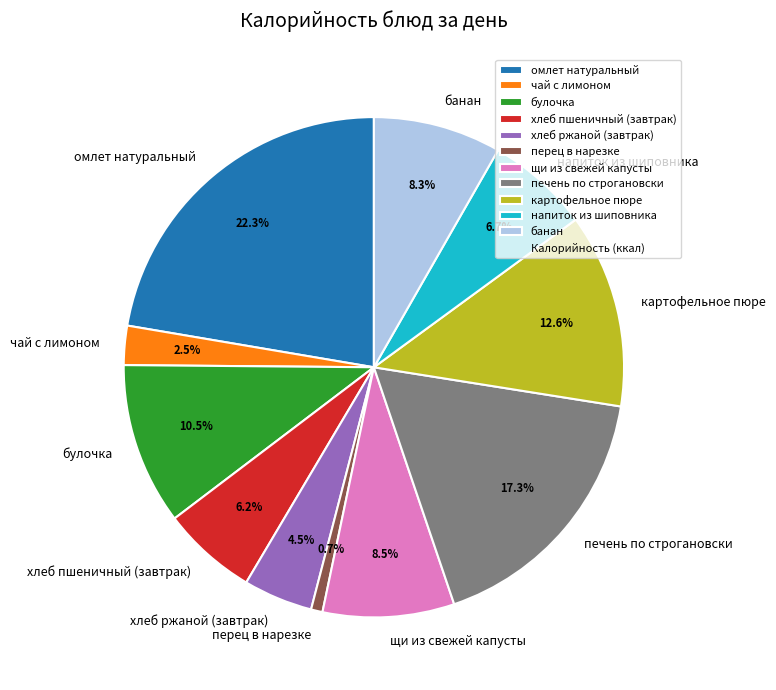

How many slices are in this pie chart?

11